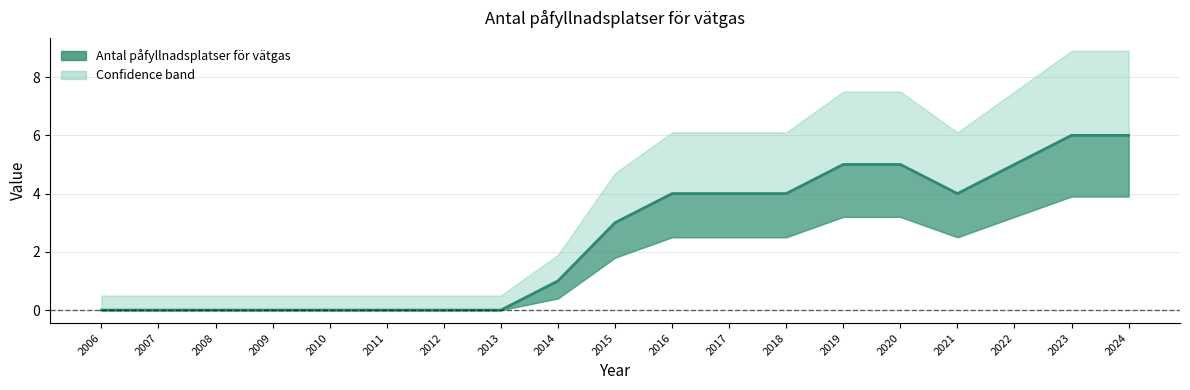

Between 2019 and 2017, which is larger?

2019